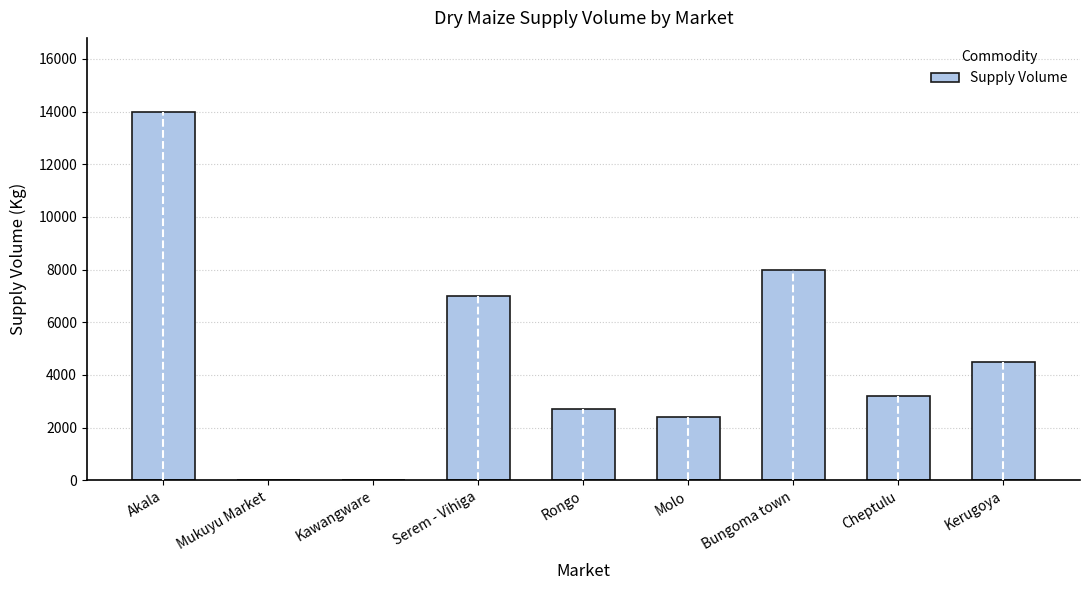

Is it true that the value at Molo is 1569?

False